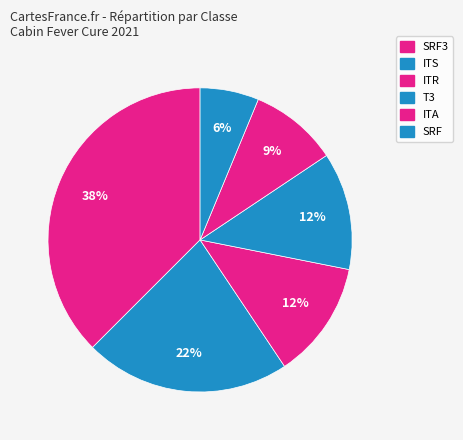

How many slices are in this pie chart?

6